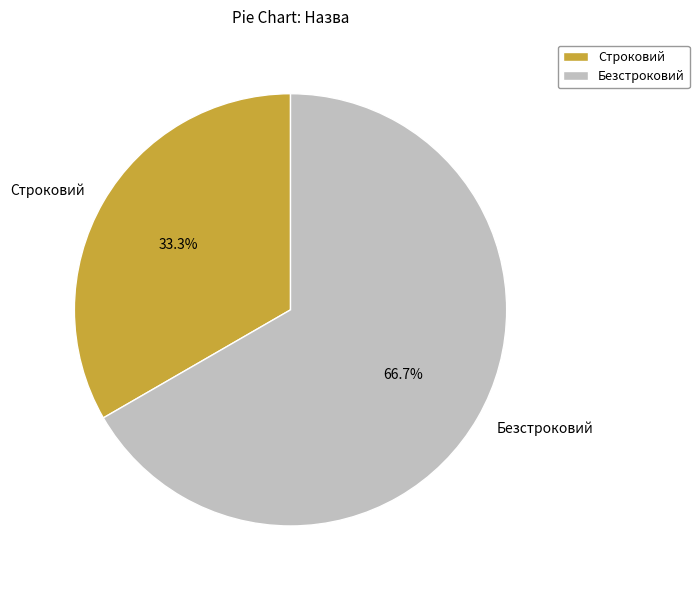

Is Безстроковий the majority of the pie?

Yes